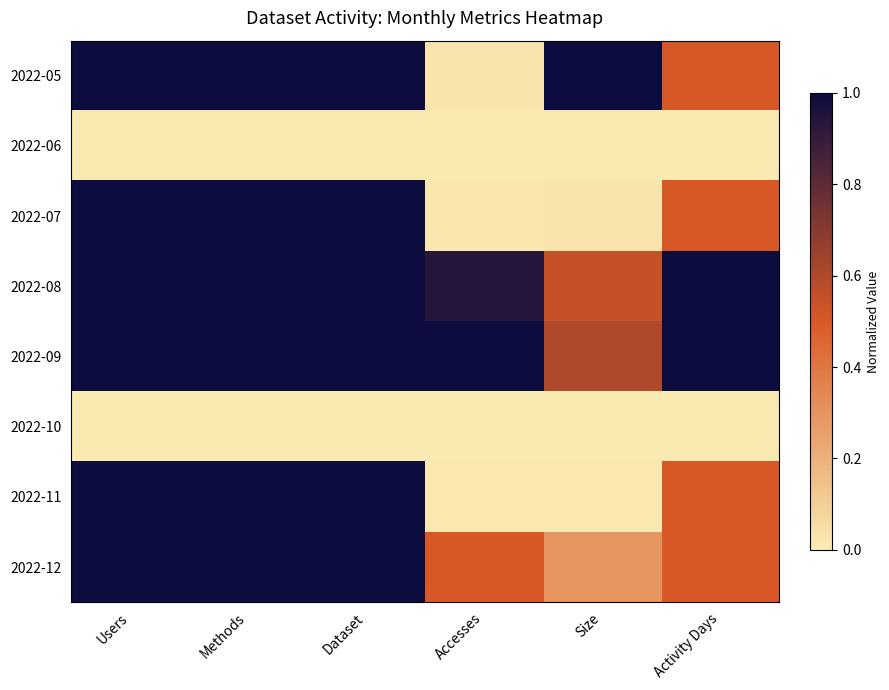

Reading left to right, list all the values displayed in this chart.

2022-05: Users=1.0	Methods=1.0	Dataset=1.0	Accesses=0.0	Size=1.0	Activity Days=0.5
2022-06: Users=0.0	Methods=0.0	Dataset=0.0	Accesses=0.0	Size=0.0	Activity Days=0.0
2022-07: Users=1.0	Methods=1.0	Dataset=1.0	Accesses=0.0	Size=0.0	Activity Days=0.5
2022-08: Users=1.0	Methods=1.0	Dataset=1.0	Accesses=0.9	Size=0.5	Activity Days=1.0
2022-09: Users=1.0	Methods=1.0	Dataset=1.0	Accesses=1.0	Size=0.6	Activity Days=1.0
2022-10: Users=0.0	Methods=0.0	Dataset=0.0	Accesses=0.0	Size=0.0	Activity Days=0.0
2022-11: Users=1.0	Methods=1.0	Dataset=1.0	Accesses=0.0	Size=0.0	Activity Days=0.5
2022-12: Users=1.0	Methods=1.0	Dataset=1.0	Accesses=0.5	Size=0.3	Activity Days=0.5